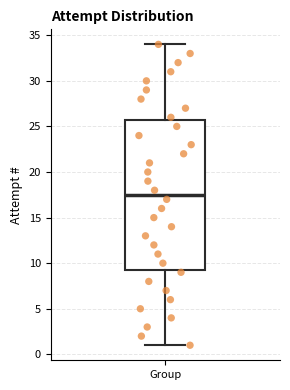

Where does the lower whisker of the box for Group end on the y-axis? The values are not printed on the chart, so give them approximately, as read against the axis.

1.0